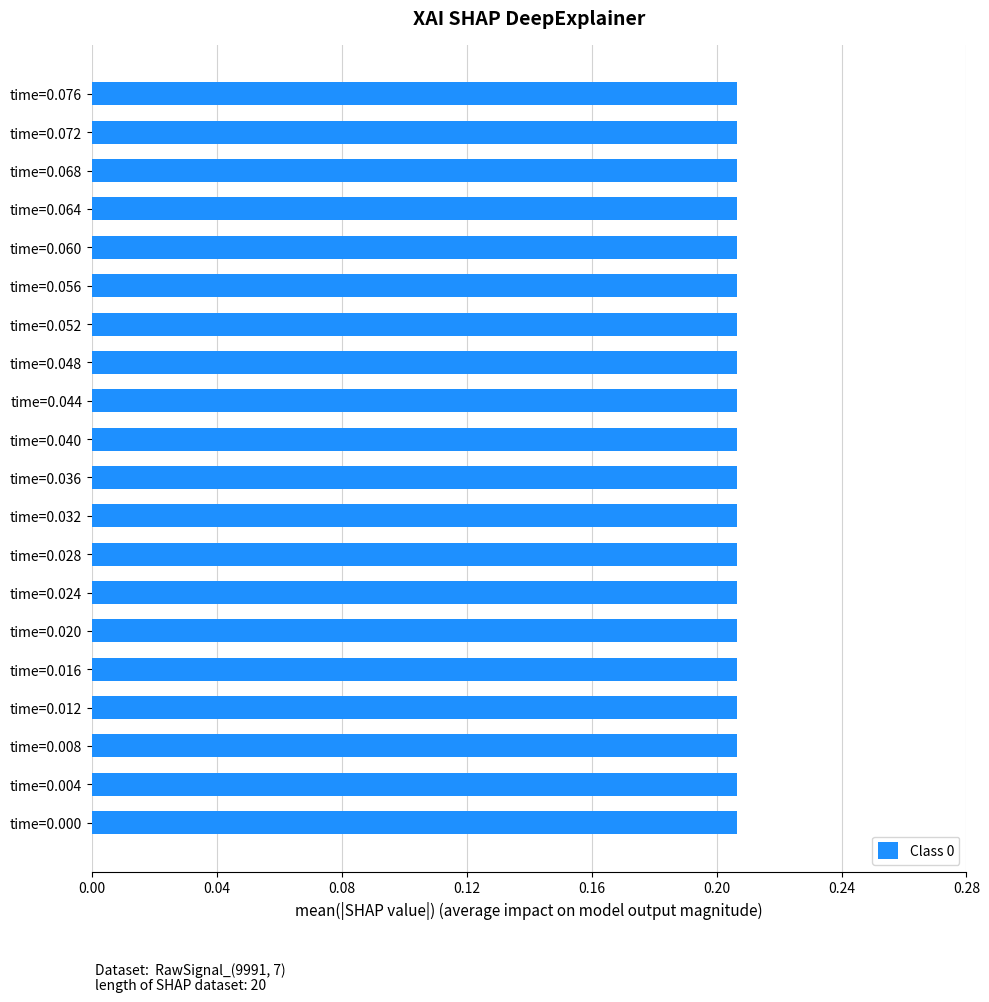

Are the bars grouped side by side (vs. stacked)?

No